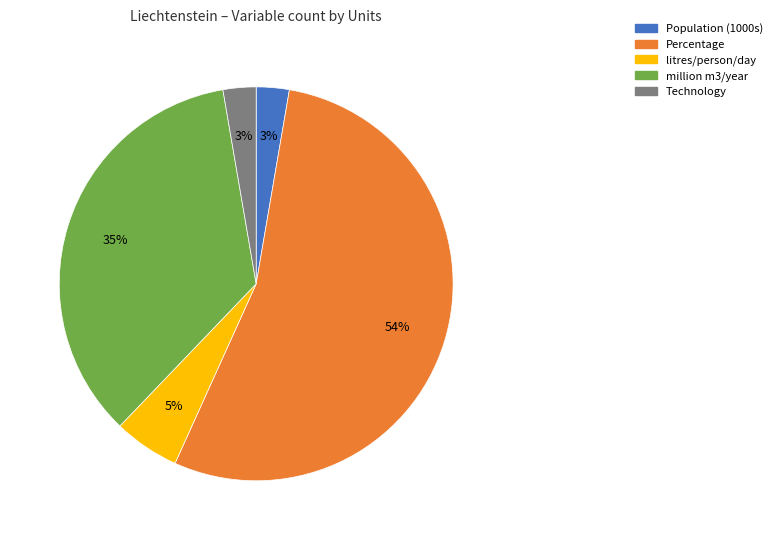

To the nearest percent, what is the difference between the largest and smallest slice percentages?

51%